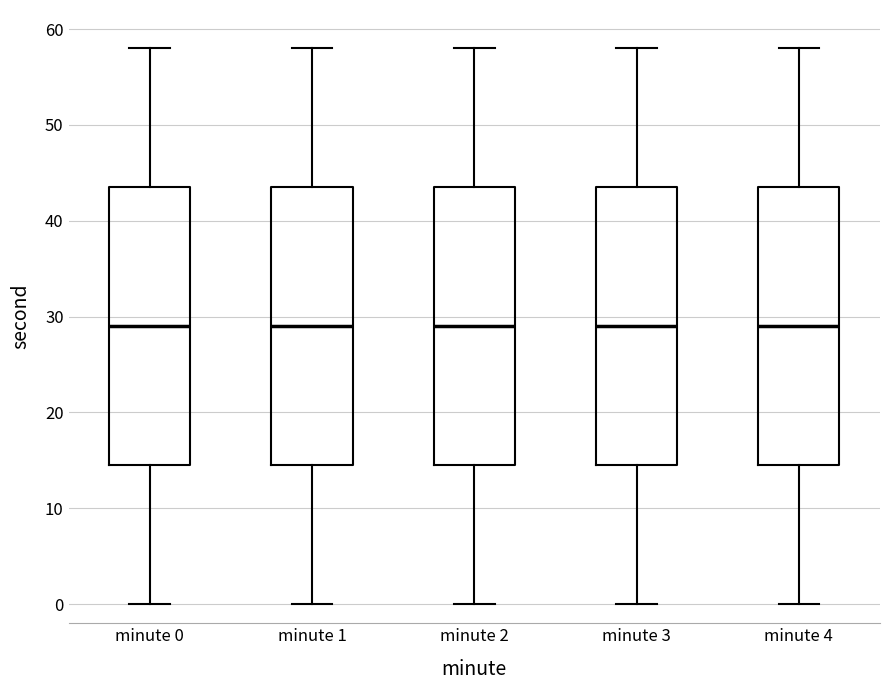

Where does the median line of the box for minute 2 sit on the y-axis? The values are not printed on the chart, so give them approximately, as read against the axis.

29